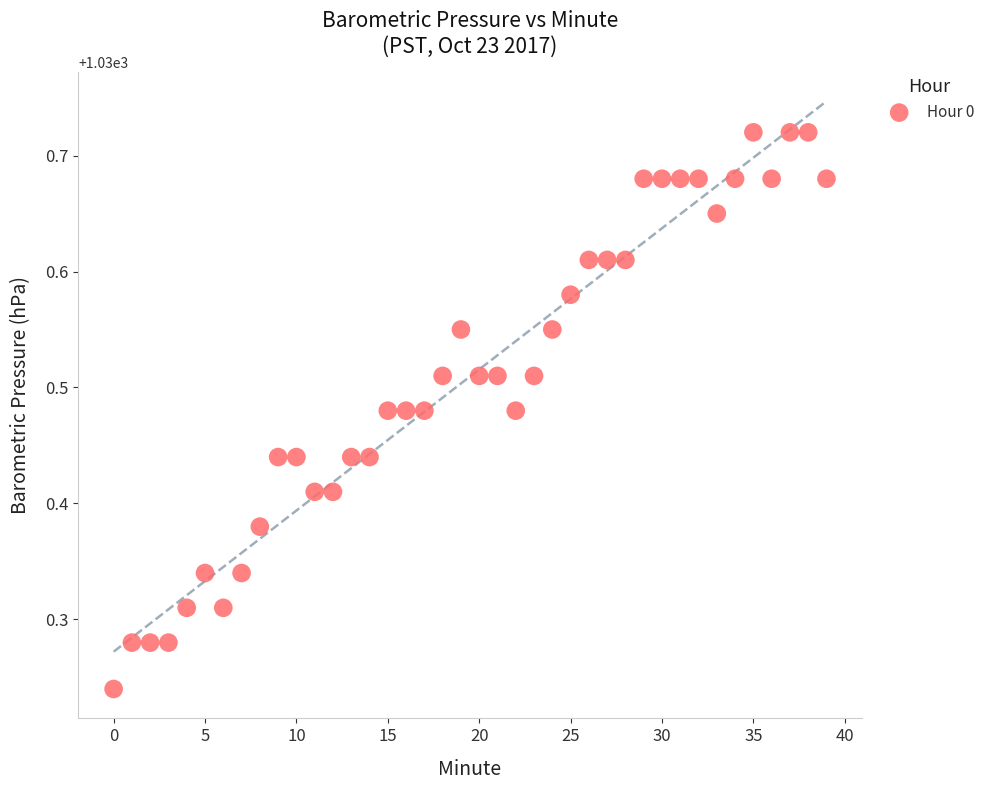

What is the range of Y values (max minus min)?

0.5